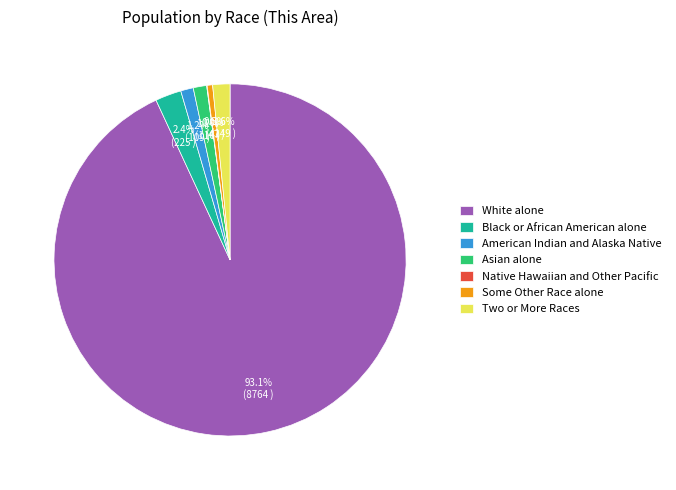

Approximately how many times larger is the value at Black or African American alone compared to Some Other Race alone?

4.8